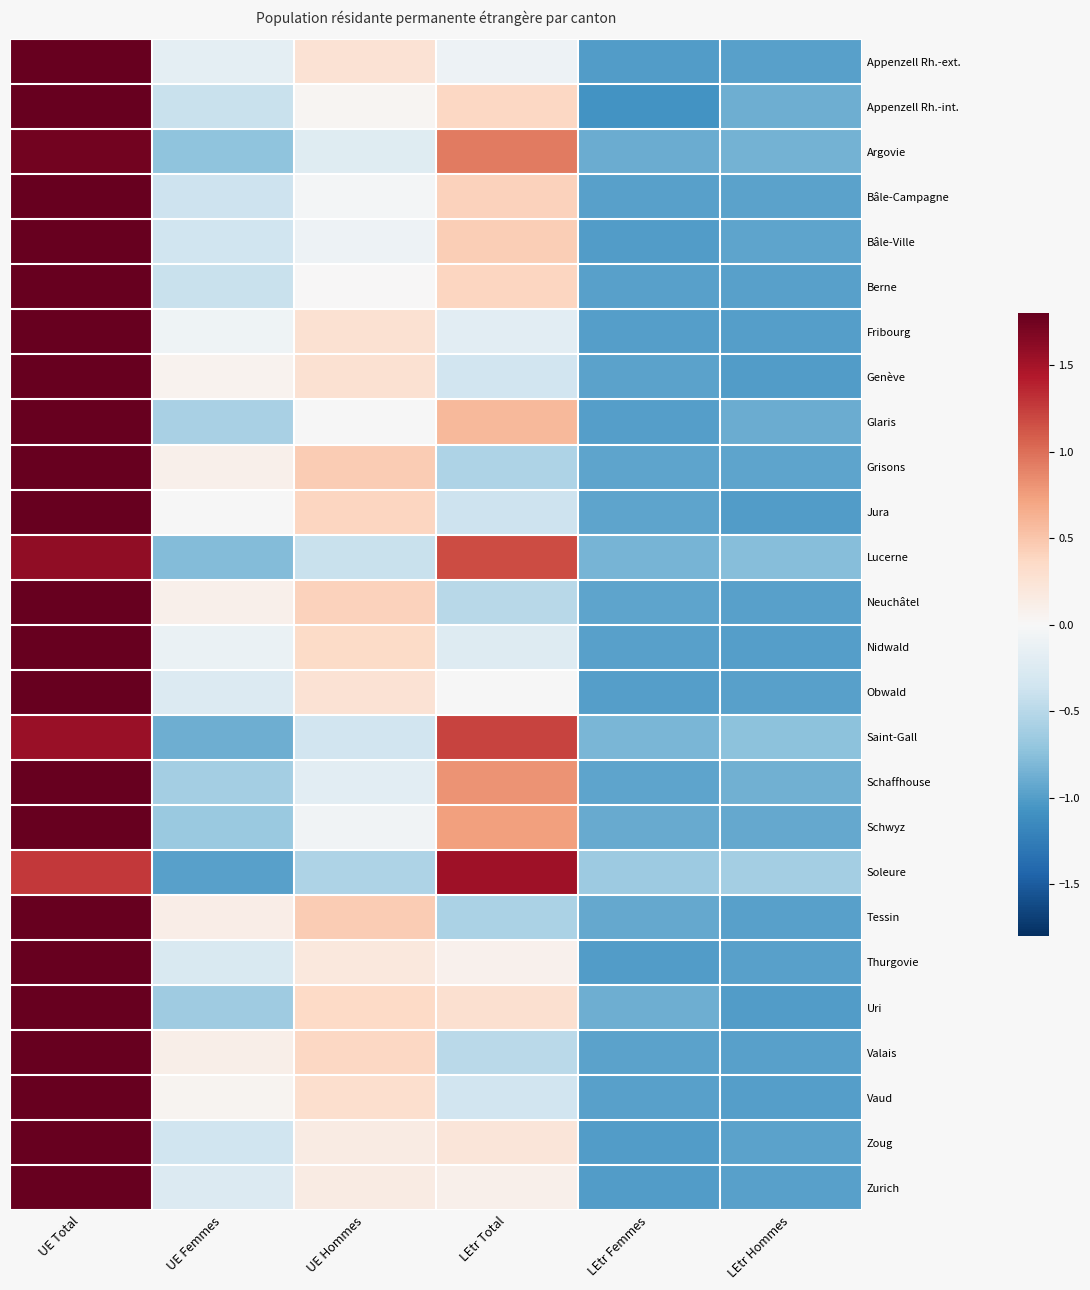

At which category does the chart reach its minimum across all series?

LEtr Femmes